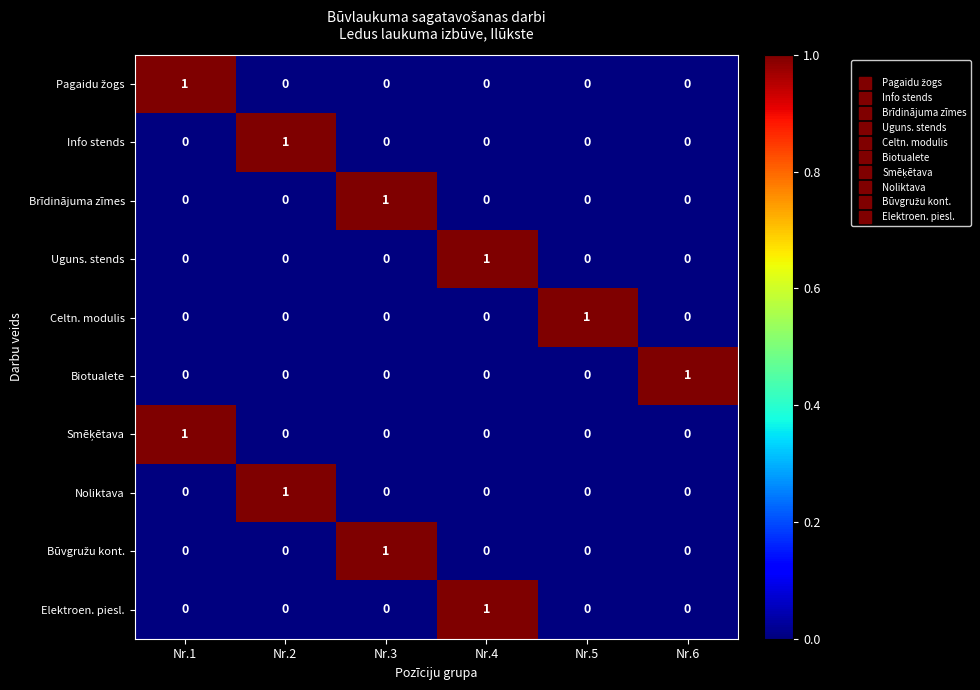

The Uguns. stends series shows 1 at Nr.1. True or false?

False